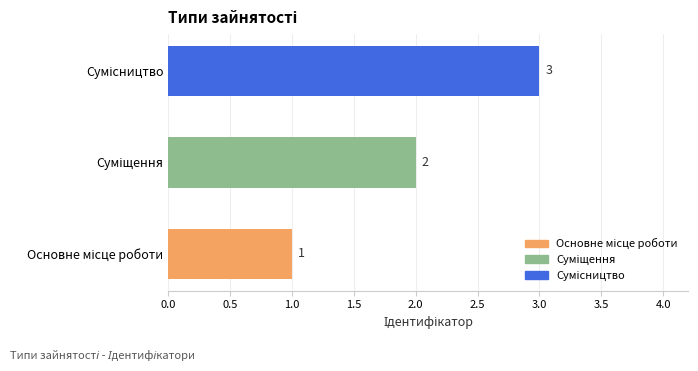

What is the minimum value shown in the chart?

1